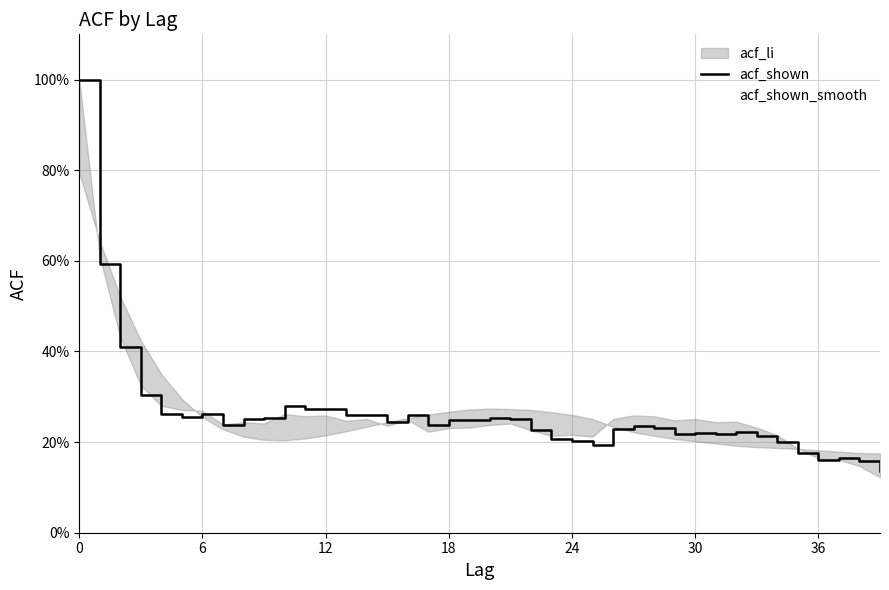

Is the value of acf_shown at 23 greater than the value of acf_shown_smooth at 21?

No